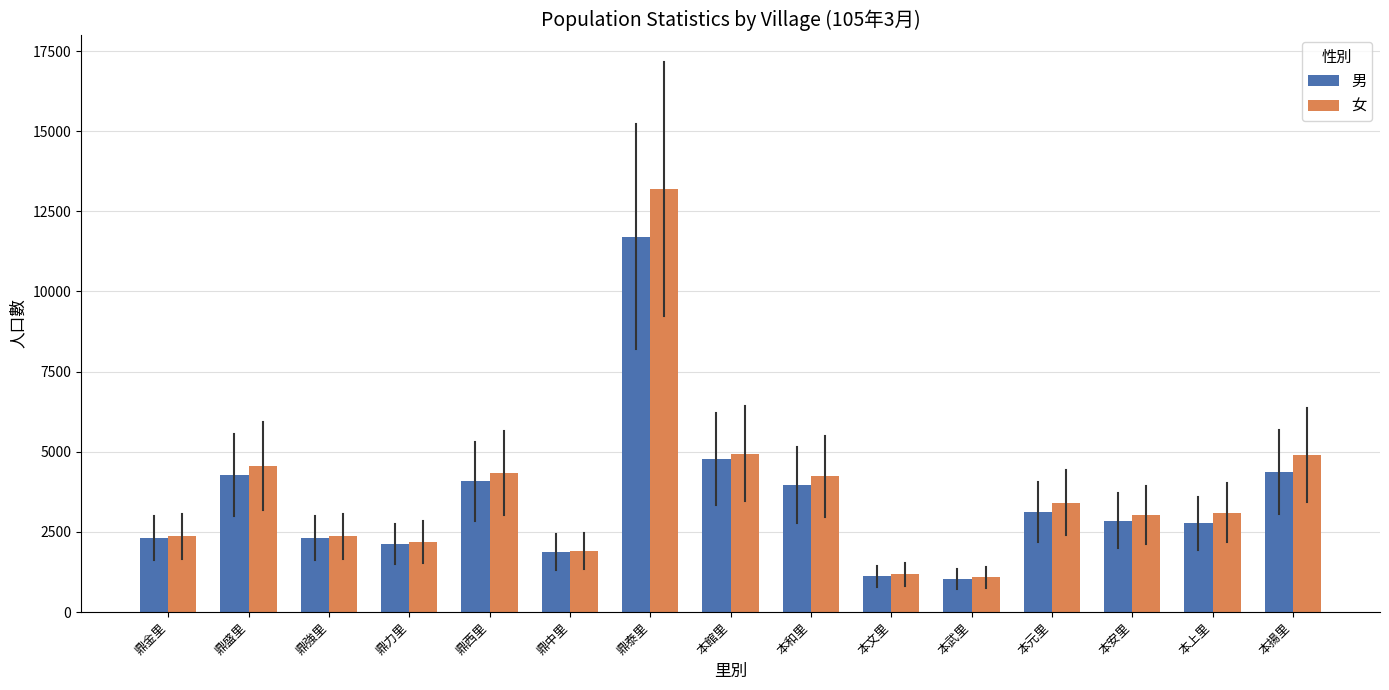

Where is 男 nearest to the value 6375?

本館里